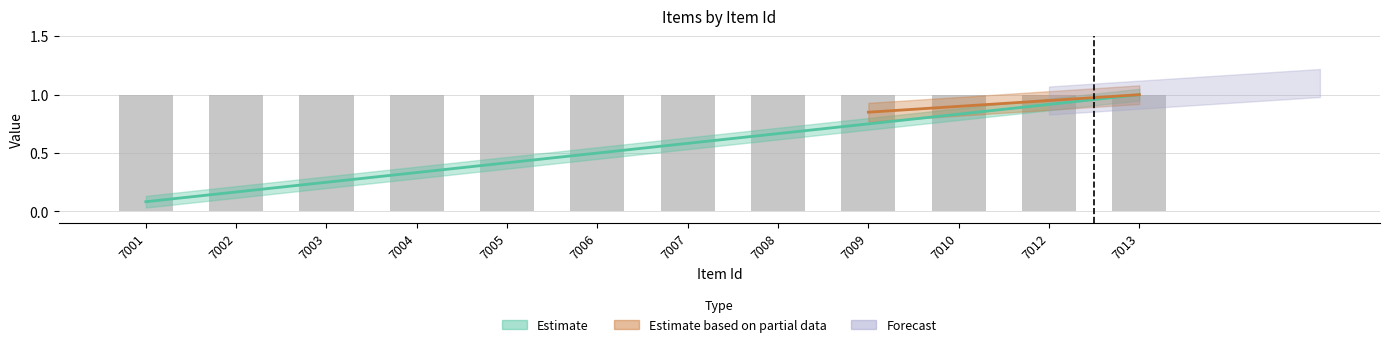

What is the spread (max minus min) of values at 7007?

1